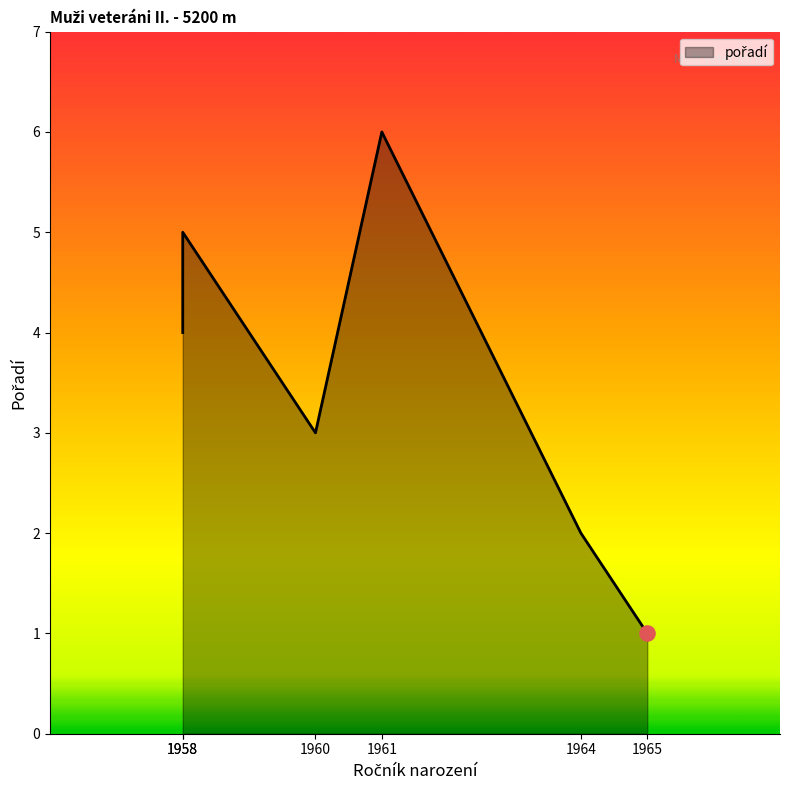

What is the change in value from 1960 to 1958?

+2